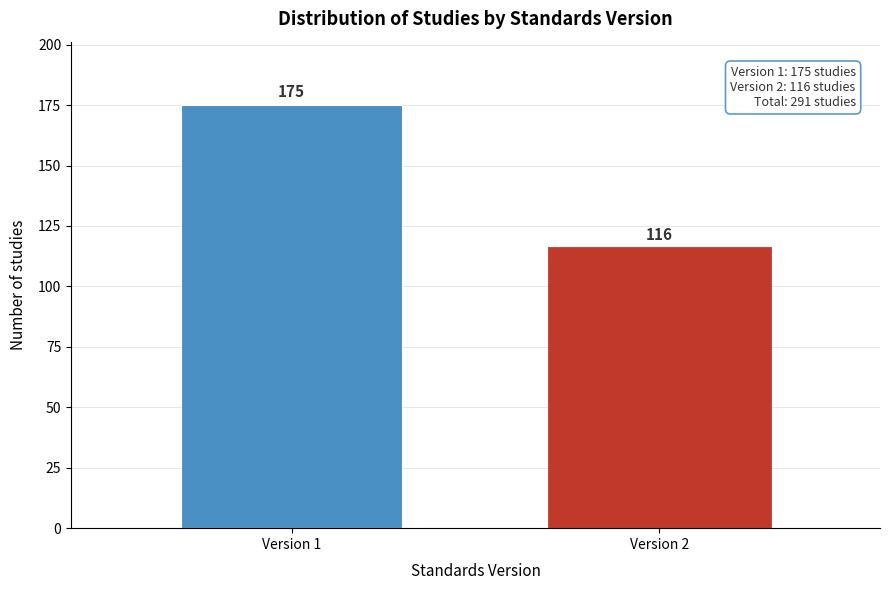

Reading left to right, transcribe all the data shown in this chart.

Version 1=175	Version 2=116